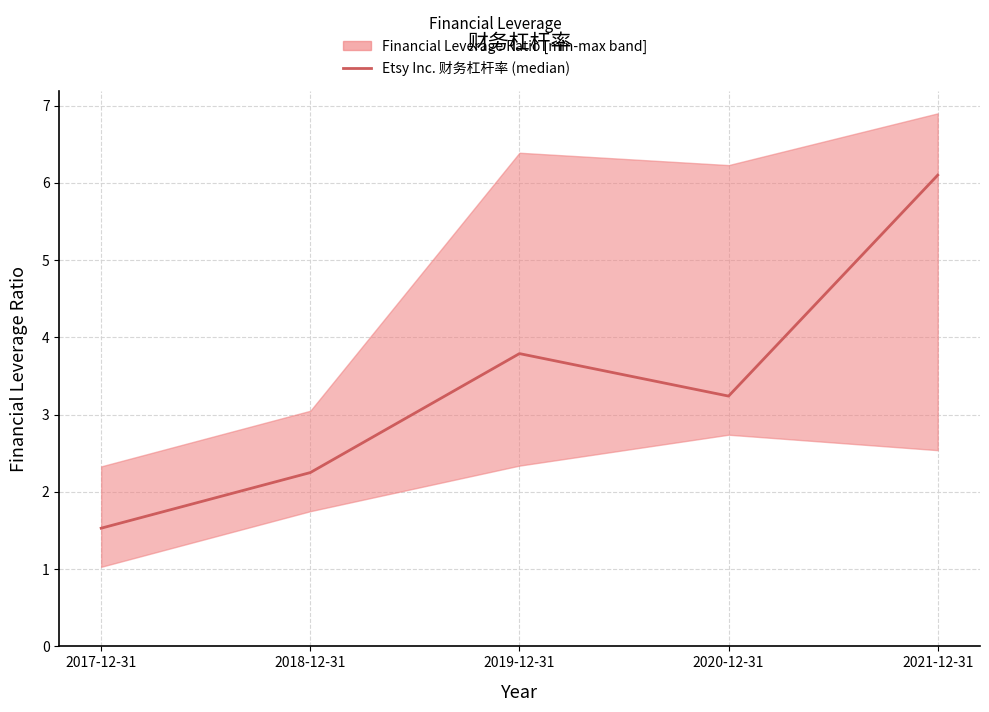

Rank the categories by value from lowest to highest.

2017-12-31, 2018-12-31, 2020-12-31, 2019-12-31, 2021-12-31